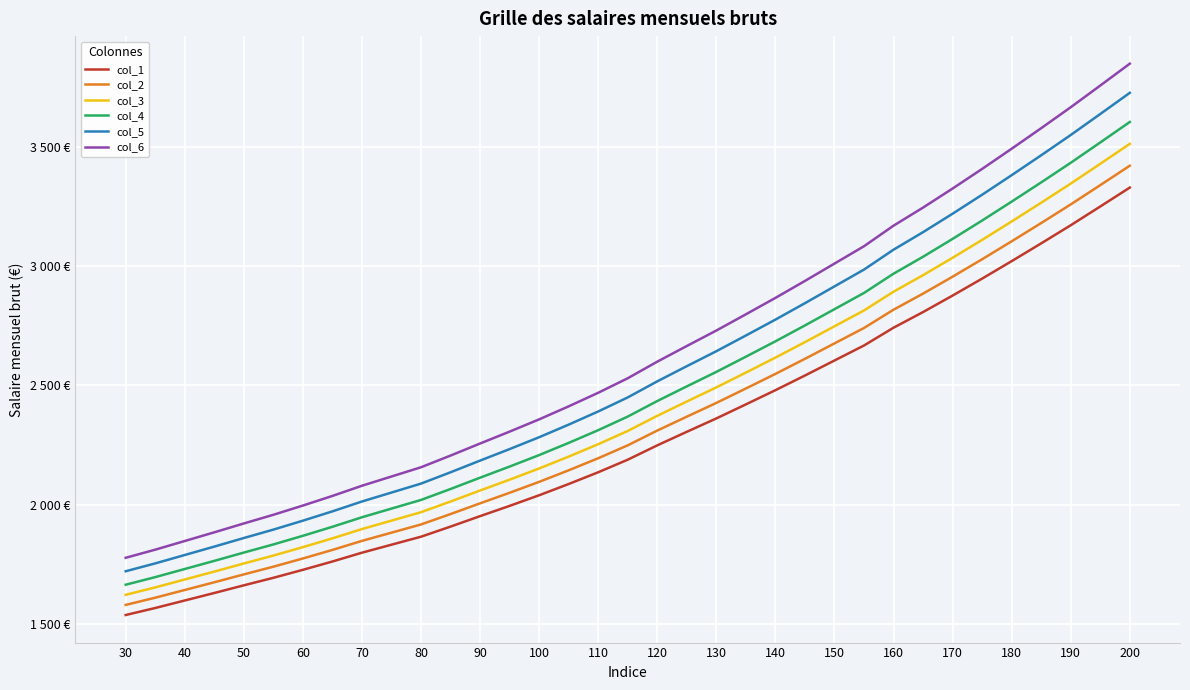

List the series in order of their overall mean, lowest first.

col_1, col_2, col_3, col_4, col_5, col_6